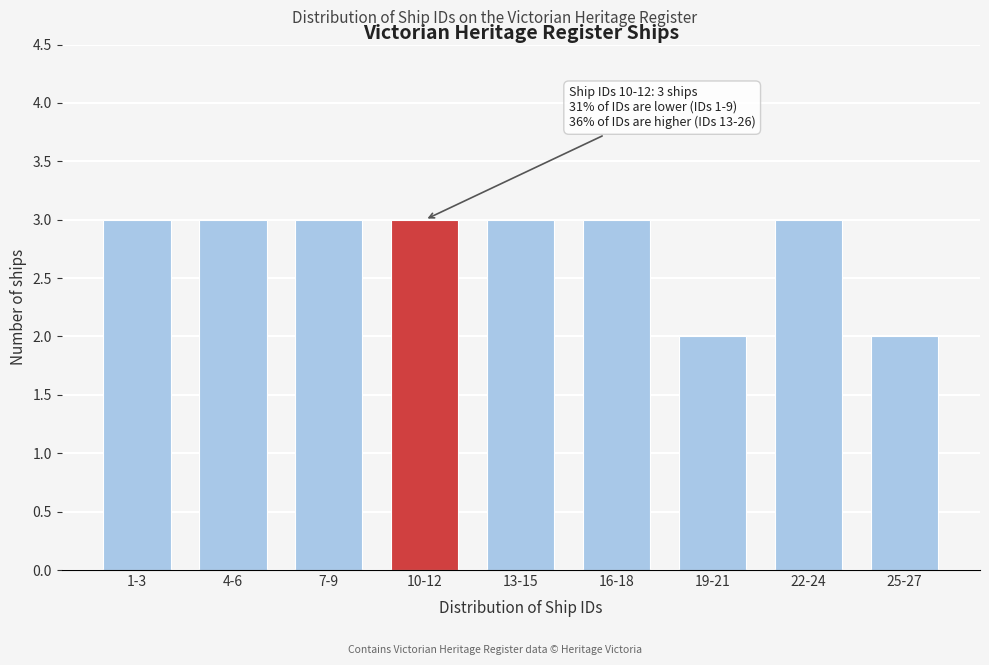

Reading left to right, what are all the values shown in this chart?

3	3	3	3	3	3	2	3	2